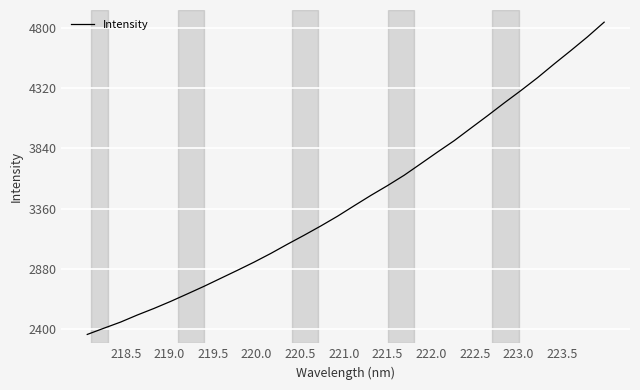

What is the smallest value displayed?

2357.2